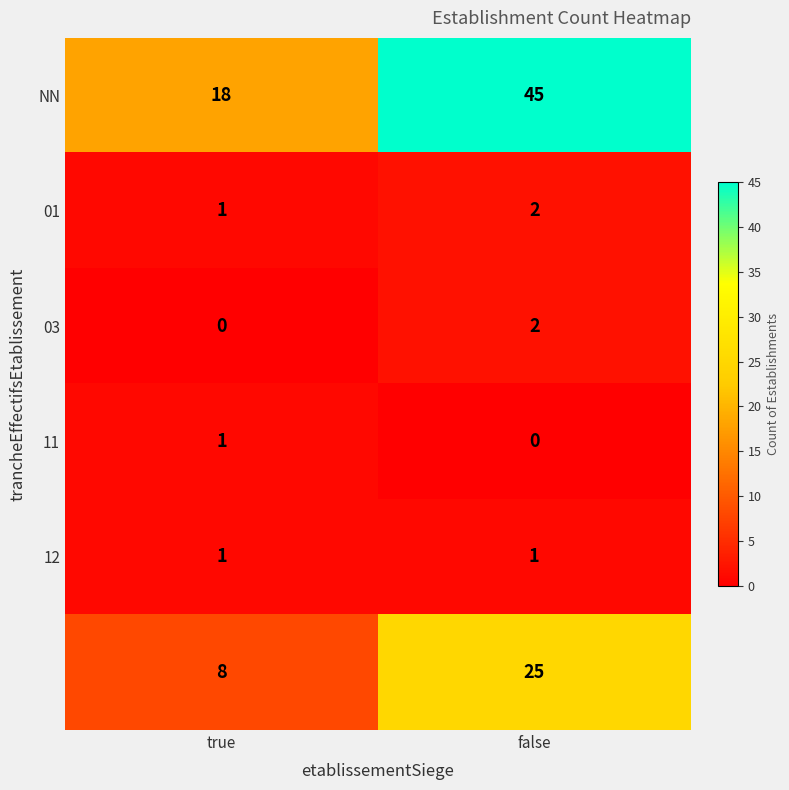

What is the spread (max minus min) of values at true?

18